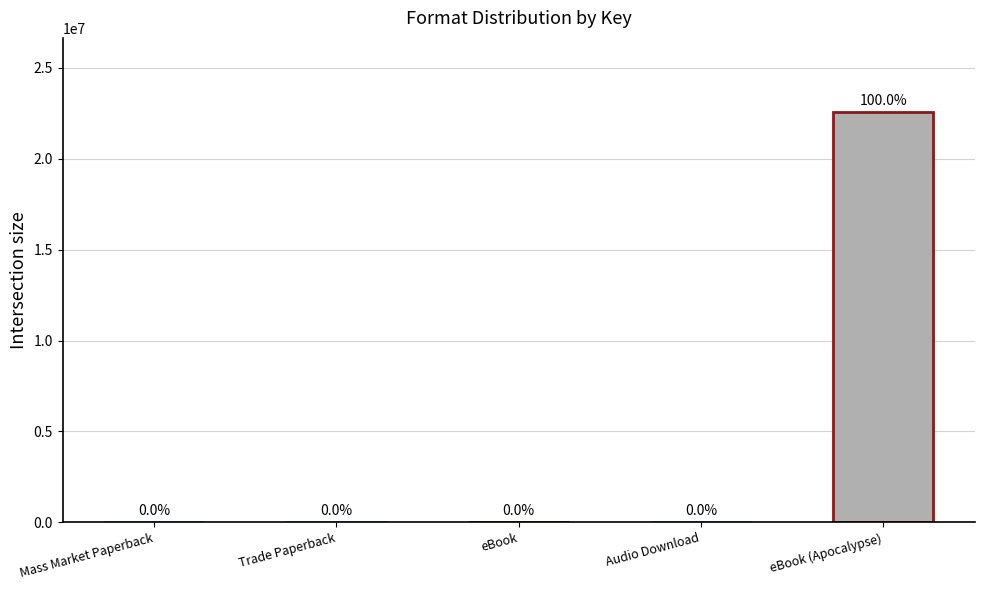

What is the difference between the maximum and second lowest values?

22588415